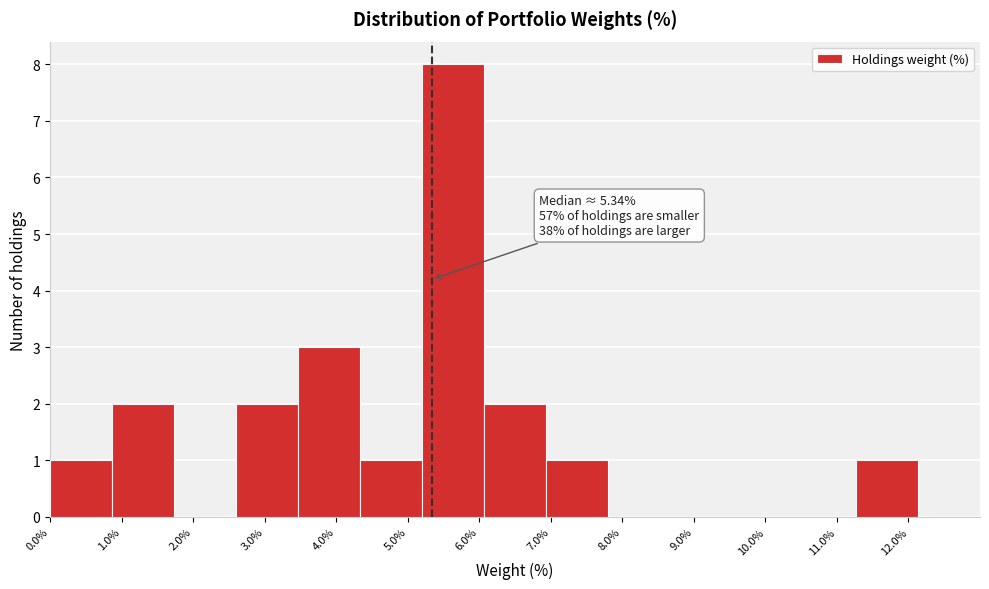

Over which range of the x-axis is the bar tallest?

5.2 to 6.1